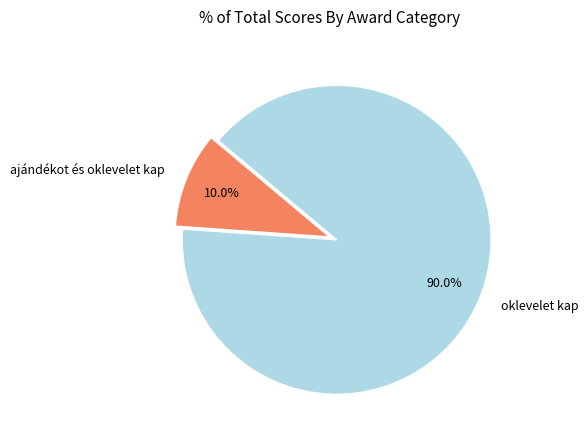

What percentage do oklevelet kap and ajándékot és oklevelet kap together represent?

100.0%